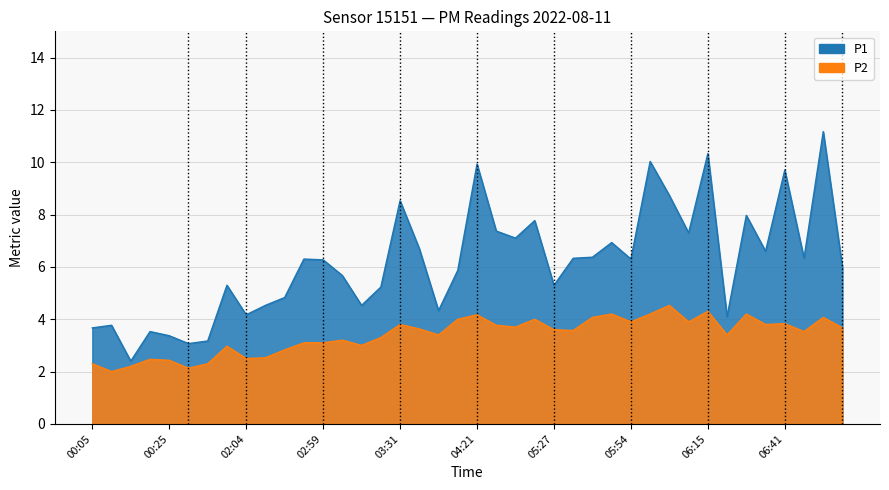

At which category does P1 reach its first local peak?

00:10